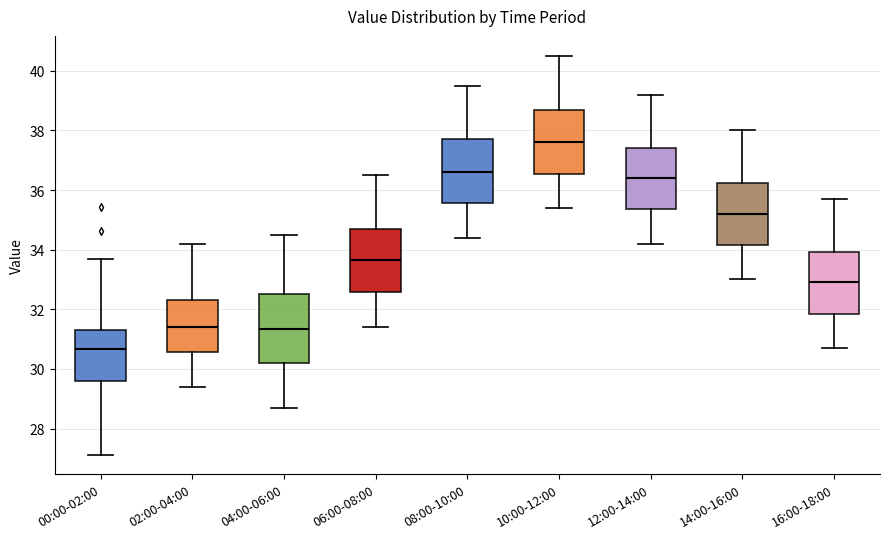

Reading left to right, transcribe this box plot: for each box, give where its median line is, the range the box spans, and where its two whiskers end, as read against the y-axis. The values are not printed on the chart, so give them approximately, as read against the axis.

00:00-02:00: median 30.6, box 29.6 to 31.4, whiskers 27.2 to 33.8
02:00-04:00: median 31.4, box 30.6 to 32.4, whiskers 29.4 to 34.2
04:00-06:00: median 31.4, box 30.2 to 32.6, whiskers 28.8 to 34.6
06:00-08:00: median 33.6, box 32.6 to 34.8, whiskers 31.4 to 36.6
08:00-10:00: median 36.6, box 35.6 to 37.8, whiskers 34.4 to 39.6
10:00-12:00: median 37.6, box 36.6 to 38.8, whiskers 35.4 to 40.6
12:00-14:00: median 36.4, box 35.4 to 37.4, whiskers 34.2 to 39.2
14:00-16:00: median 35.2, box 34.2 to 36.2, whiskers 33.0 to 38.0
16:00-18:00: median 33.0, box 31.8 to 34.0, whiskers 30.8 to 35.8